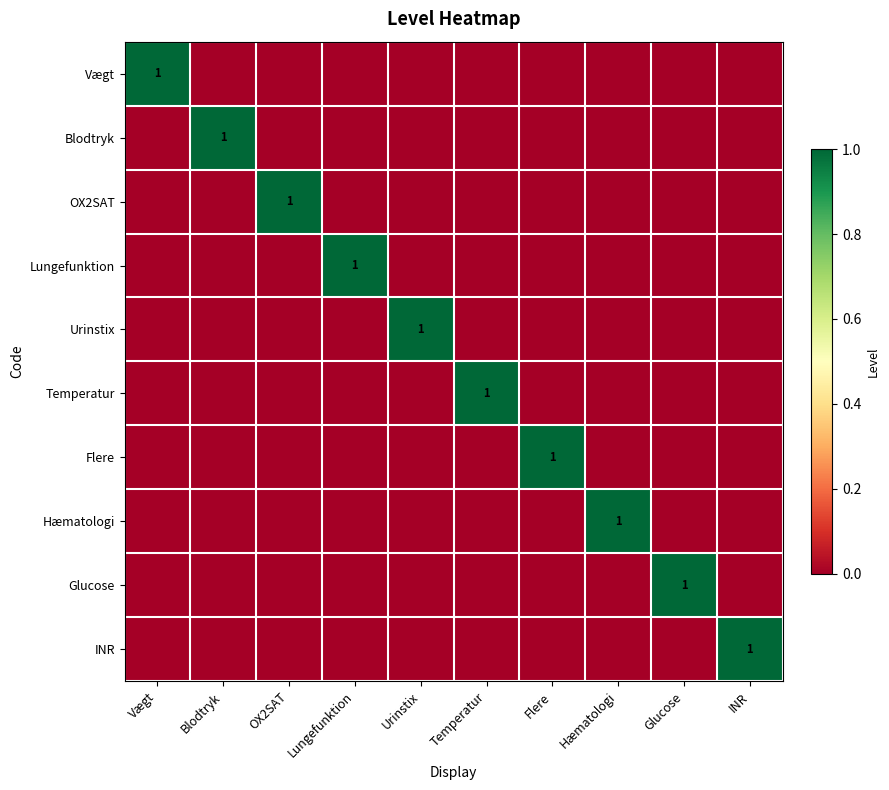

How many values in the Temperatur series exceed 0?

1